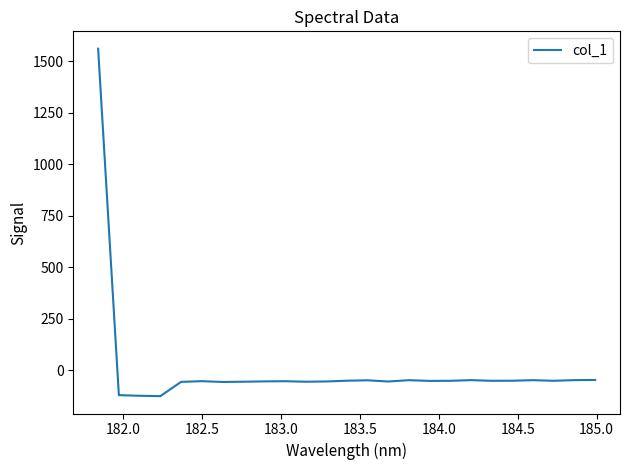

What is the greatest value displayed?

1561.9